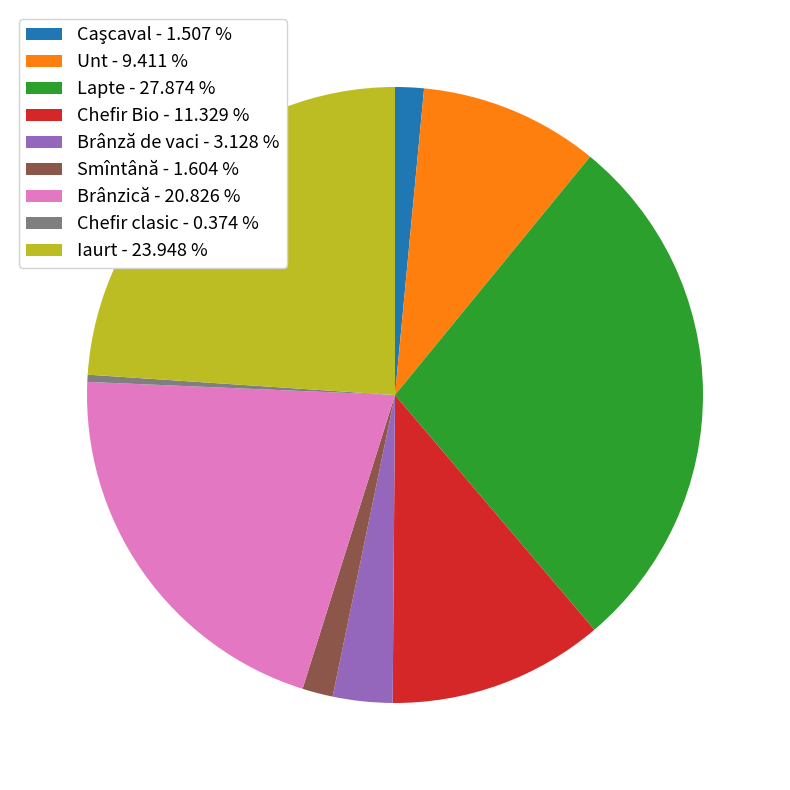

Is the sum of Brânzică - 20.826 % and Smîntână - 1.604 % greater than half?

No